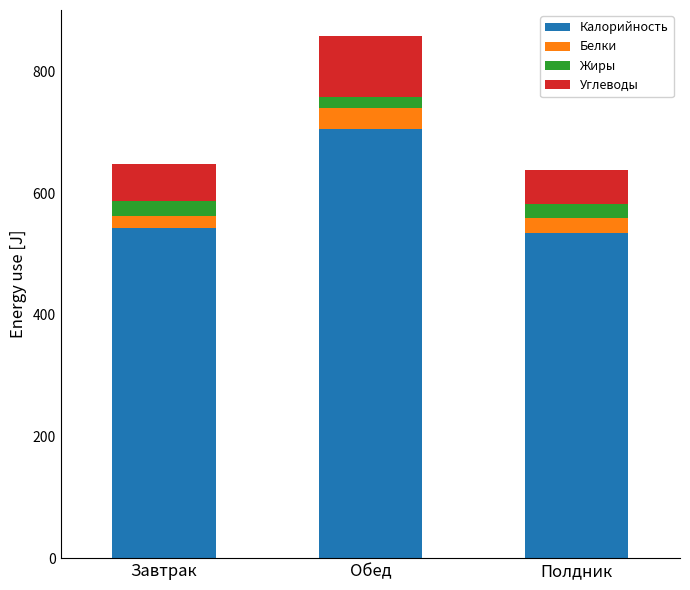

How many values in the Калорийность series are below 542?

1